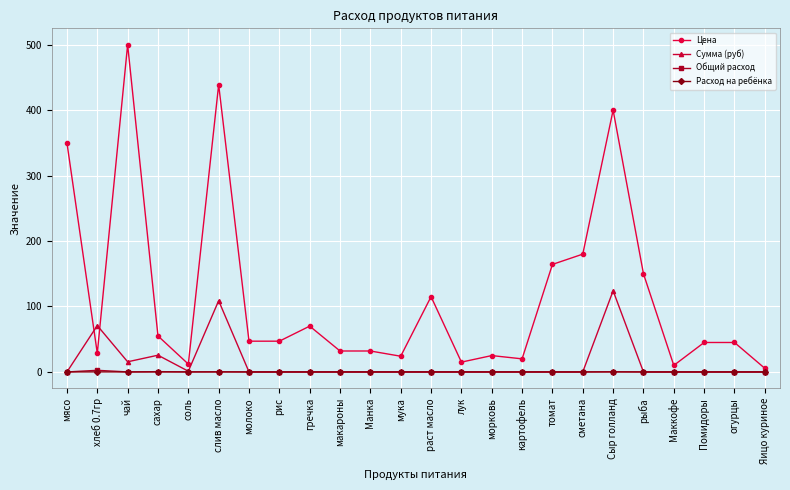

Which series has the widest spread of values?

Цена